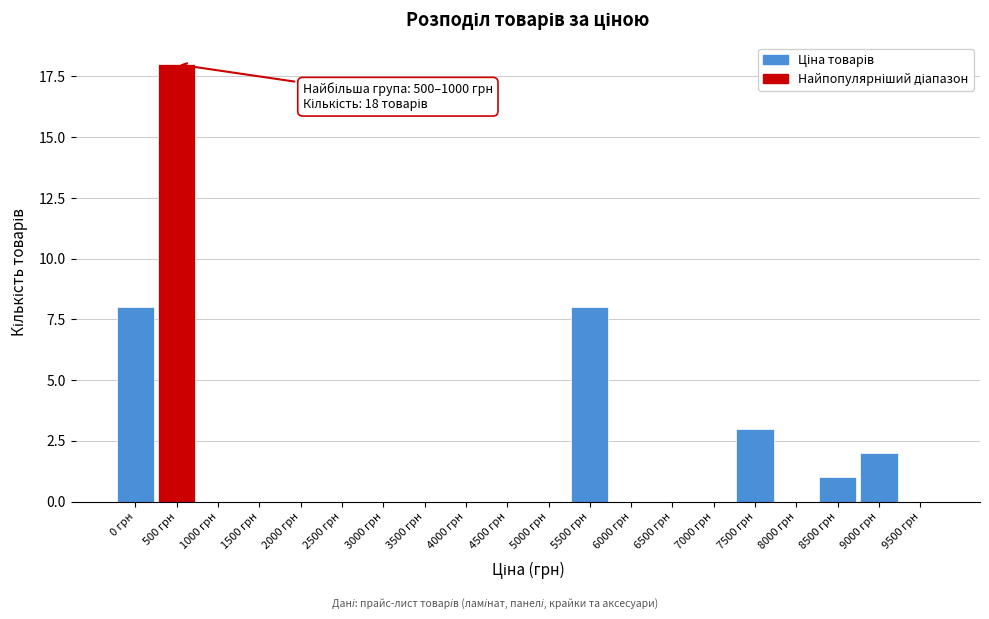

Reading left to right, list all the values displayed in this chart.

0 грн=8	500 грн=18	1000 грн=0	1500 грн=0	2000 грн=0	2500 грн=0	3000 грн=0	3500 грн=0	4000 грн=0	4500 грн=0	5000 грн=0	5500 грн=8	6000 грн=0	6500 грн=0	7000 грн=0	7500 грн=3	8000 грн=0	8500 грн=1	9000 грн=2	9500 грн=0